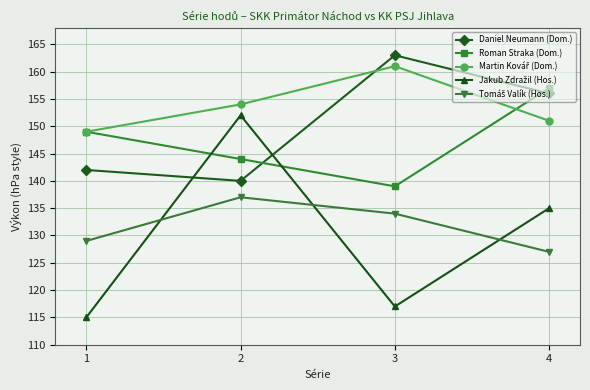

The value of Daniel Neumann (Dom.) at 2 is 140. True or false?

True